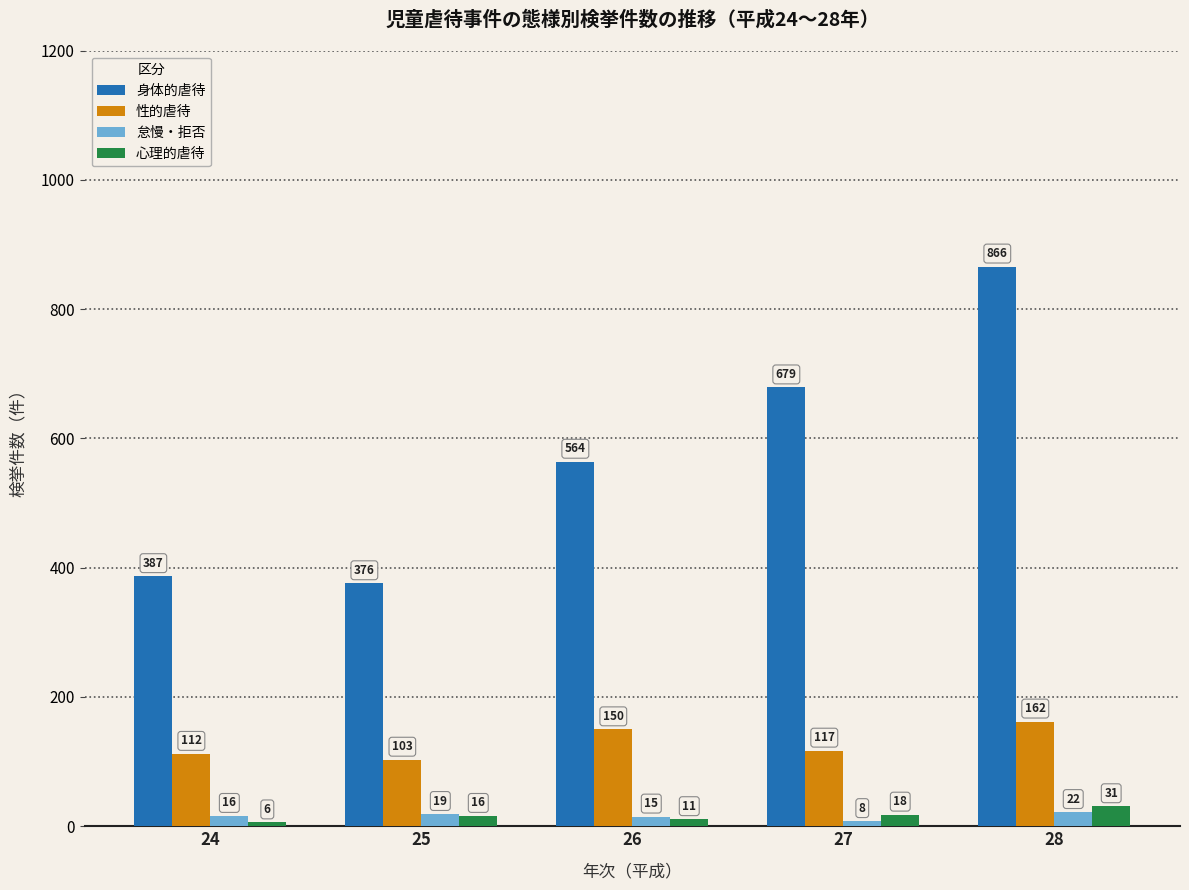

At which category does the chart reach its minimum across all series?

24